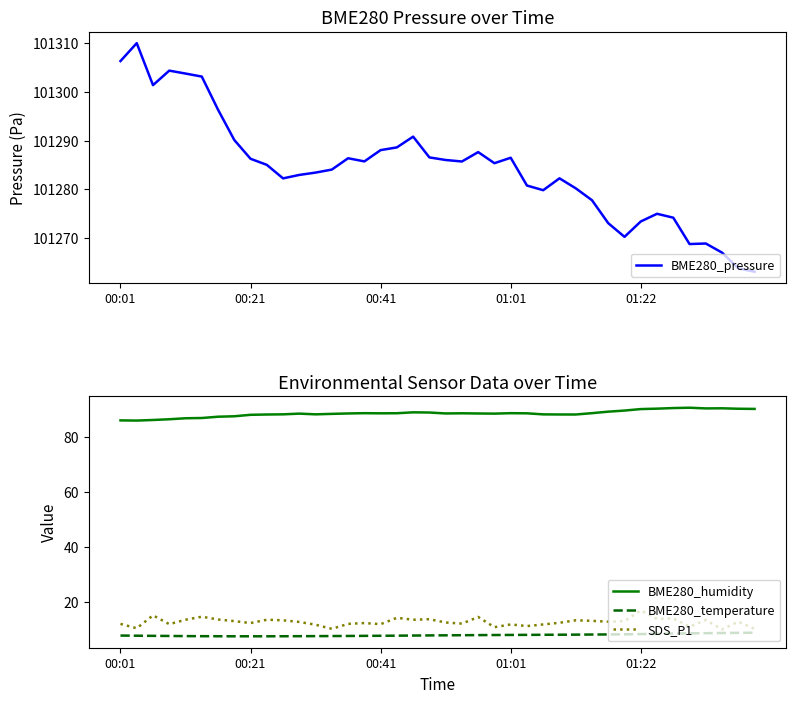

What is the average value of the BME280_humidity series?

88.4